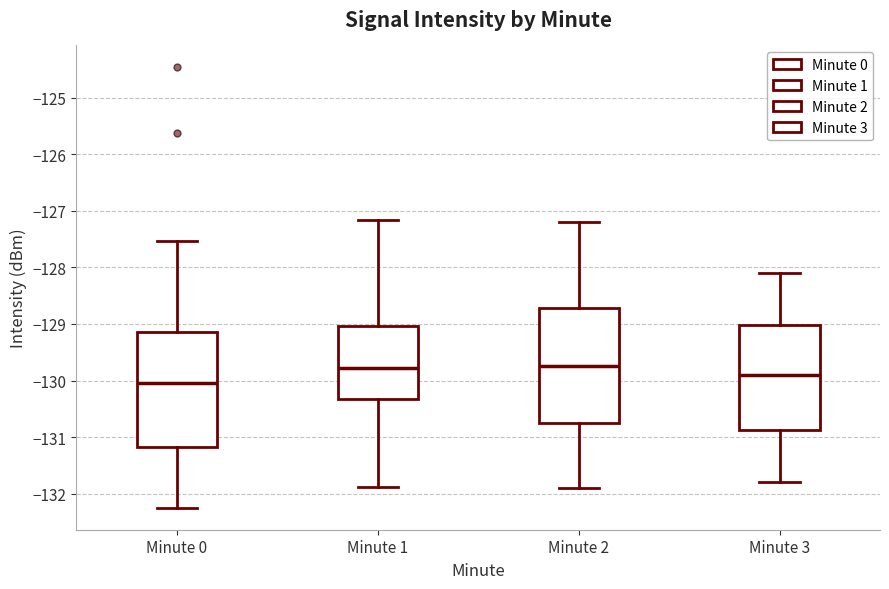

Where does the upper whisker of the box for Minute 2 end on the y-axis? The values are not printed on the chart, so give them approximately, as read against the axis.

-127.2